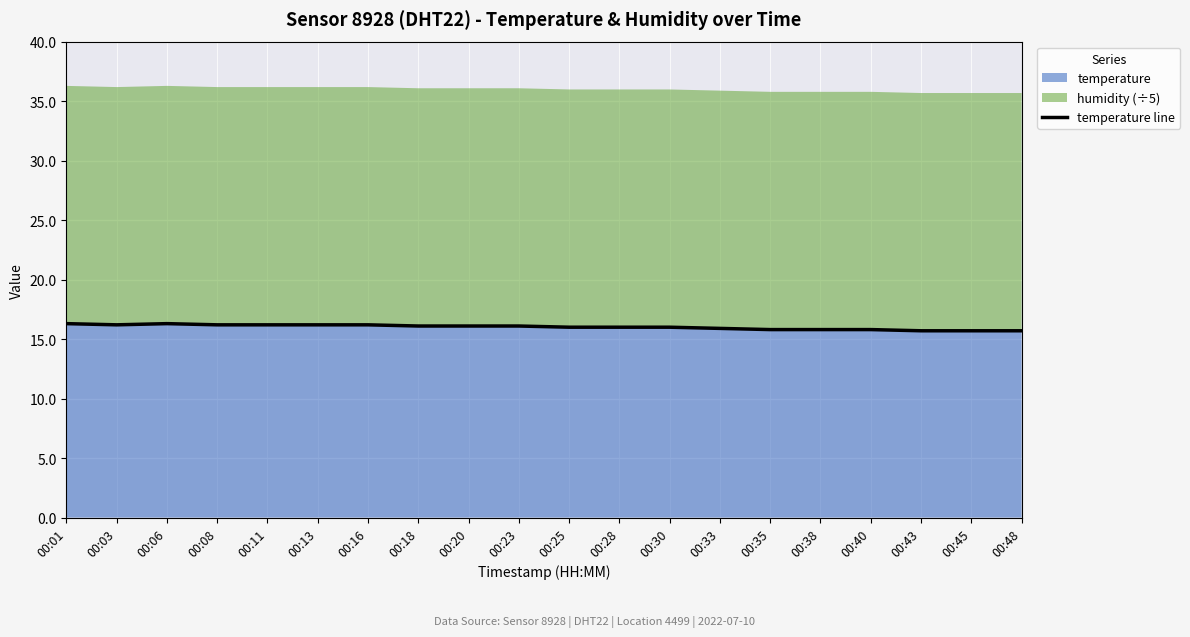

Is it true that the value at 00:43 is 15.7?

True